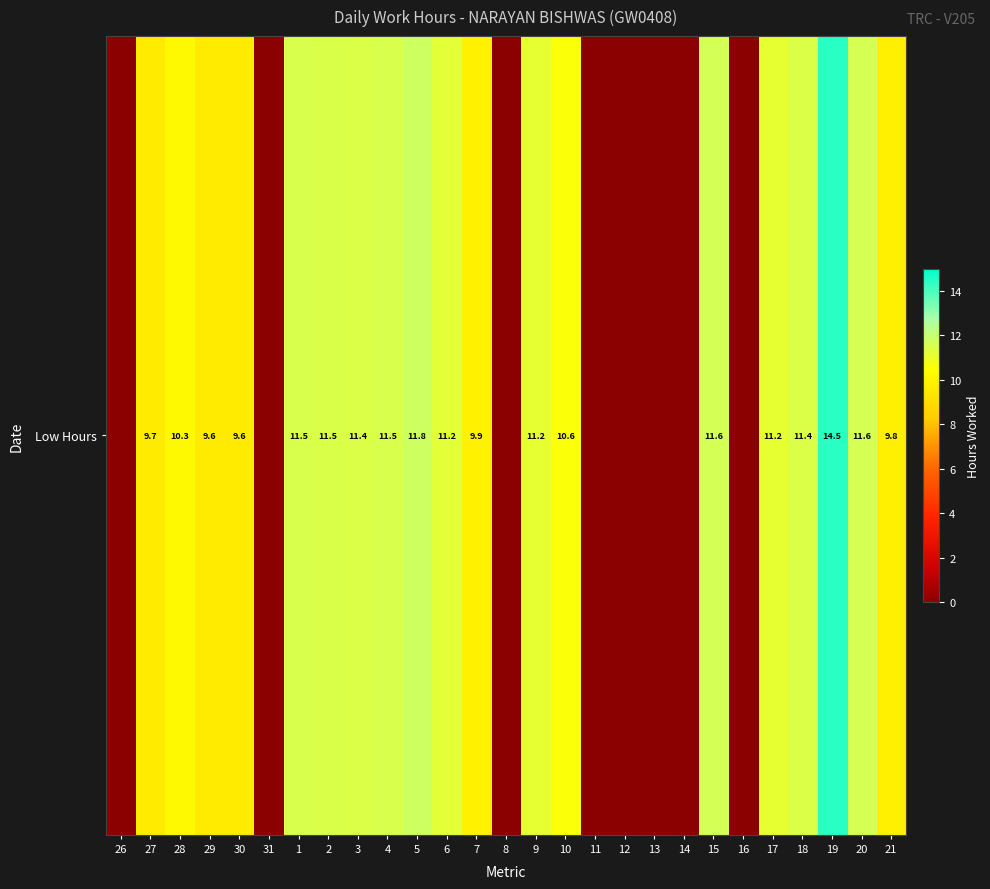

How many data points does each series have?

27